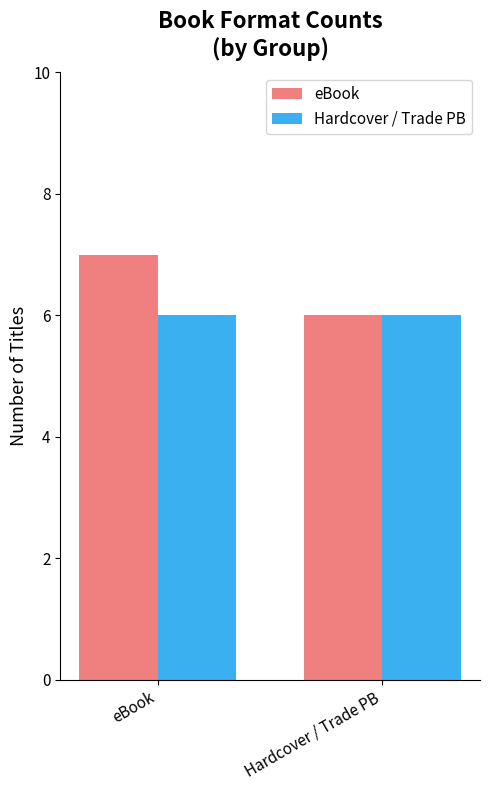

Reading right to left, transcribe all the data shown in this chart.

eBook: 6	7
Hardcover / Trade PB: 6	6